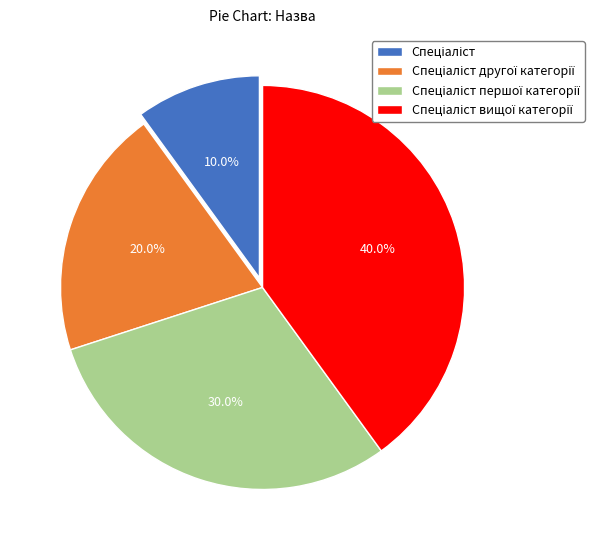

Is there a majority slice in this chart?

No